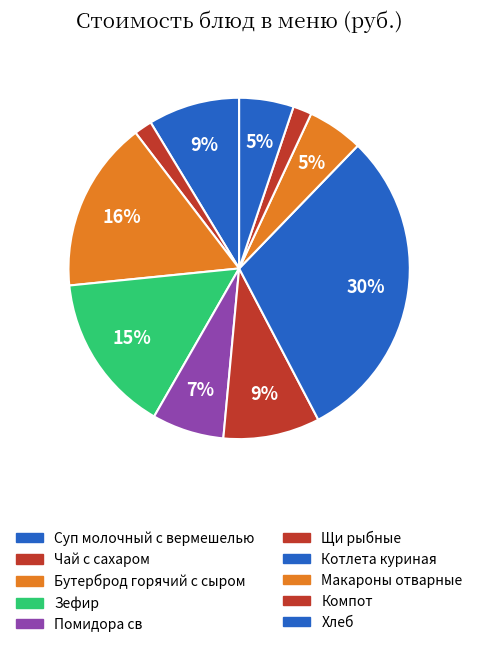

What percentage is the Суп молочный с вермешелью slice, to the nearest percent?

9%